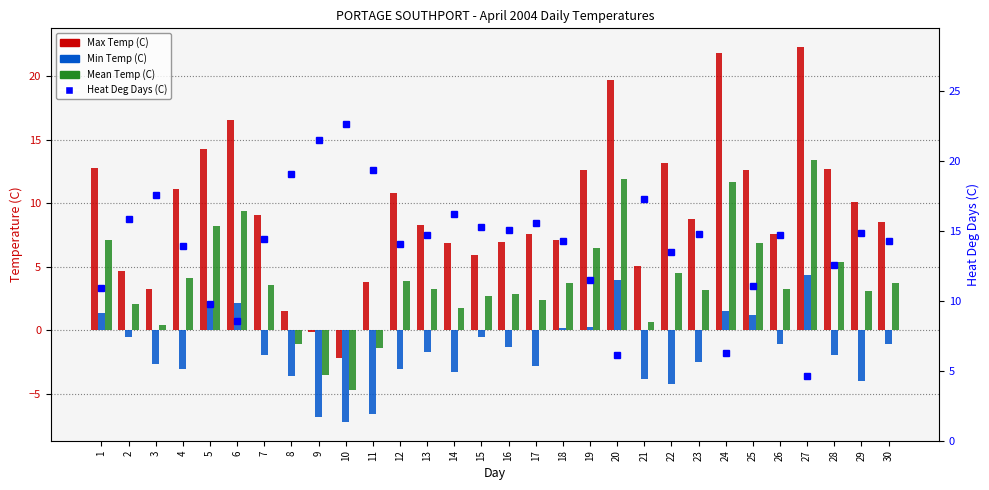

At how many categories does at least one series exceed 13?

26